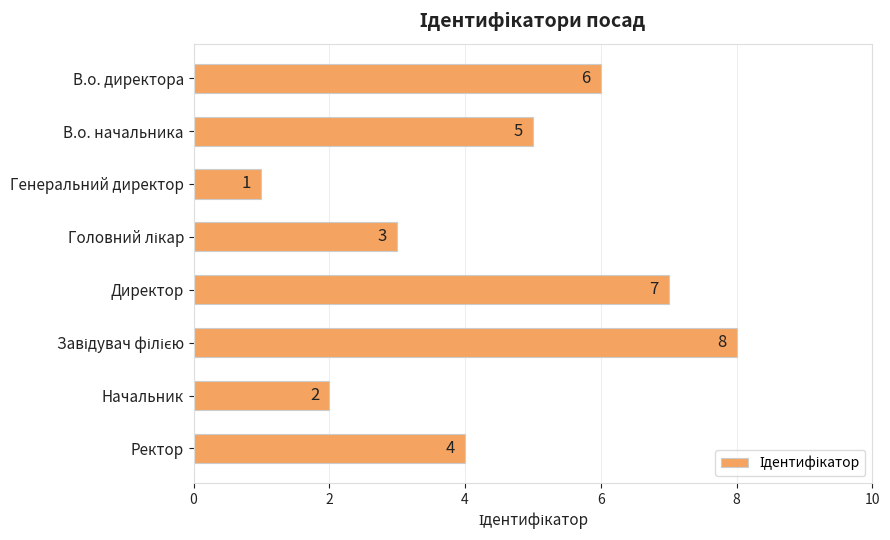

What is the difference between the maximum and minimum values?

7